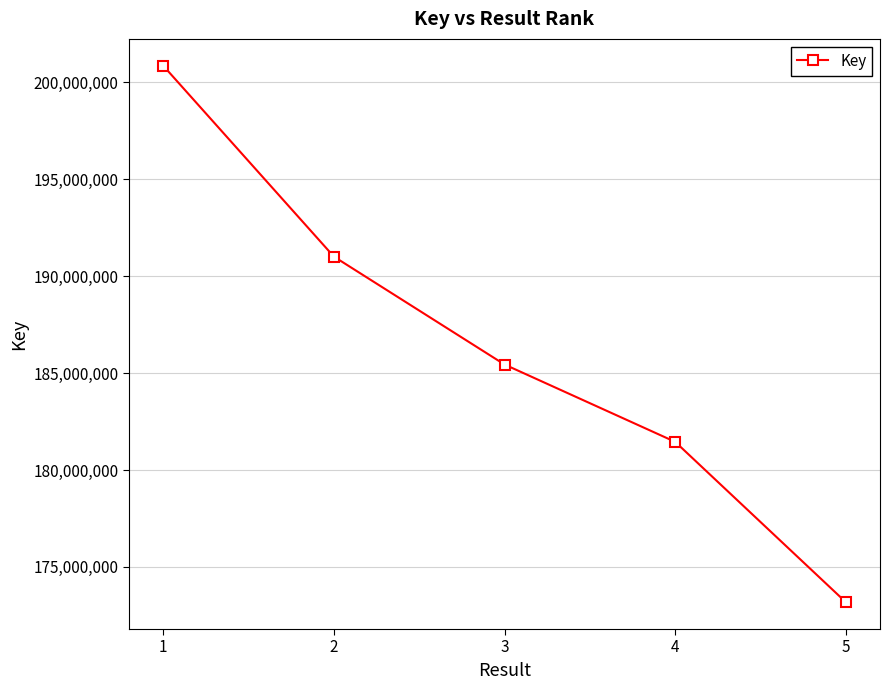

What is the value of the 2nd point from the left?

191010019